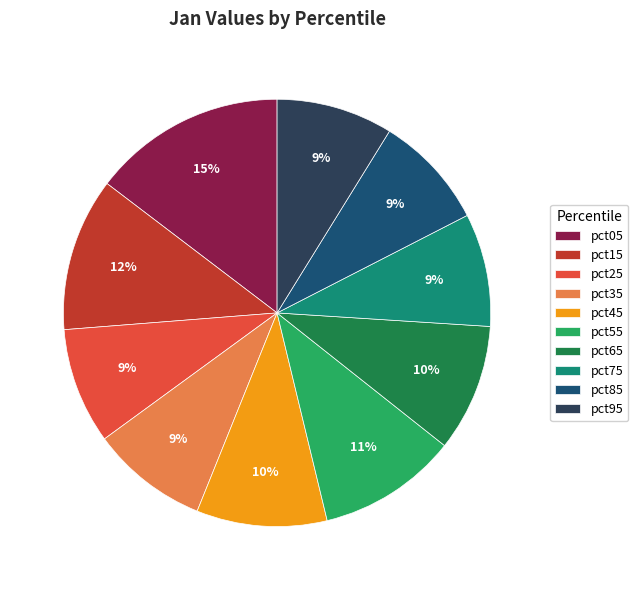

What percentage is the pct05 slice, to the nearest percent?

15%